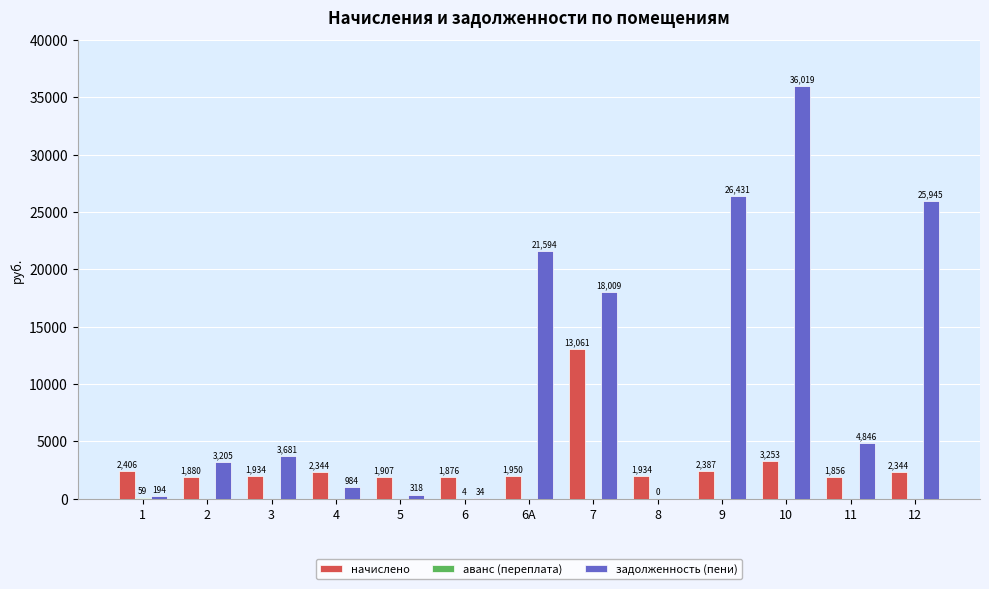

True or false: начислено has a value of 2343.9 at 12.

True